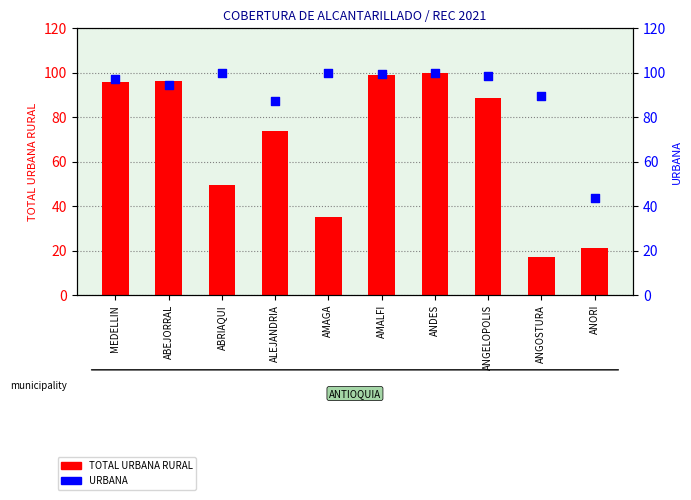

Which series has the largest total across all categories?

URBANA